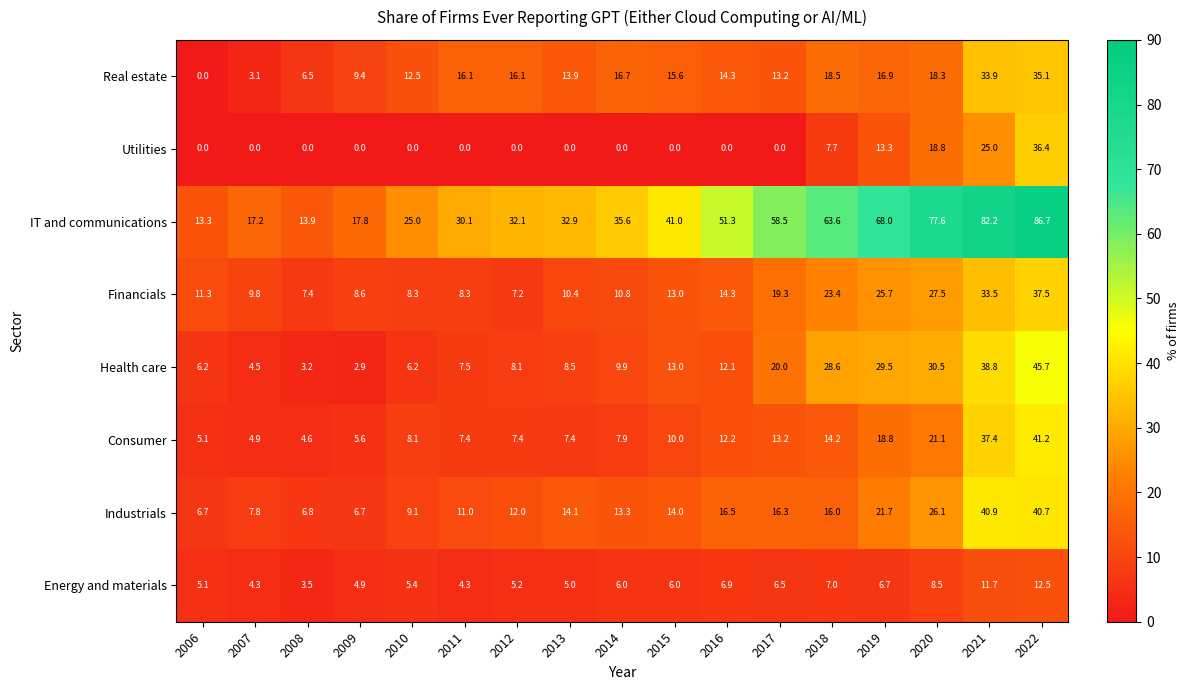

What is the difference between the highest and lowest values at 2009?

17.8